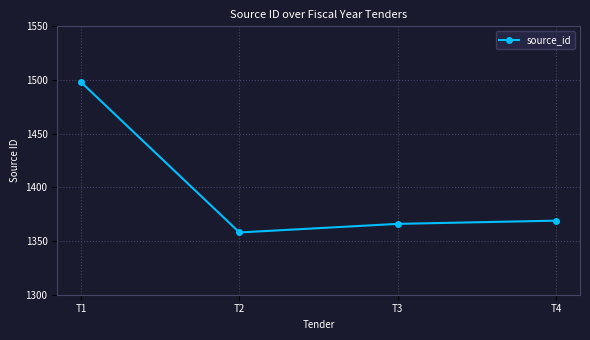

How many values are below 1369?

2